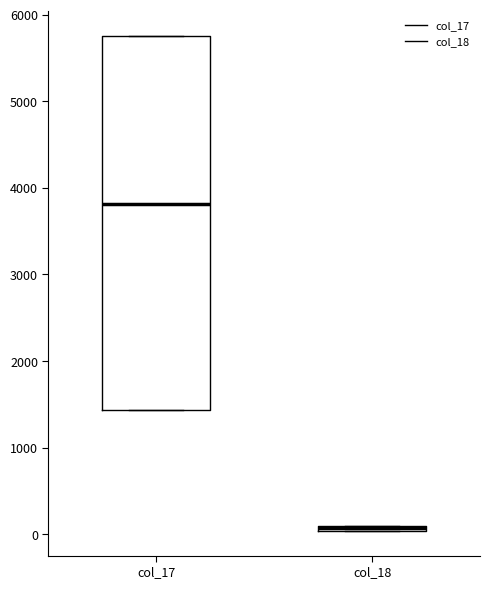

Comparing the boxes themselves (not the whiskers), which one is the tallest?

col_17